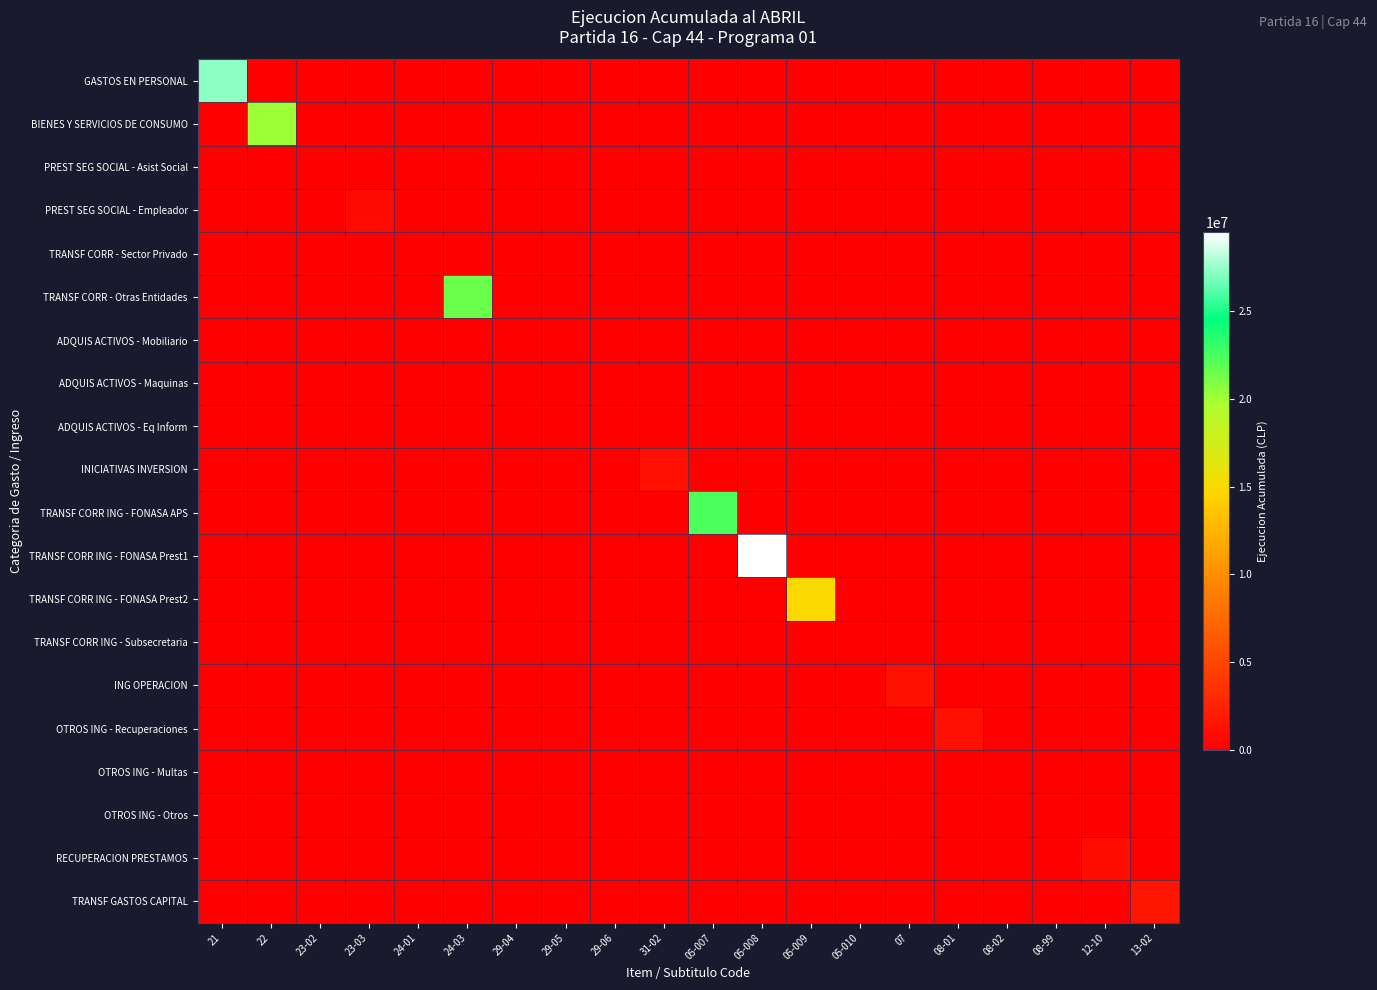

Reading right to left, what are all the values shown in this chart?

GASTOS EN PERSONAL: 13-02=0	12-10=0	08-99=0	08-02=0	08-01=0	07=0	05-010=0	05-009=0	05-008=0	05-007=0	31-02=0	29-06=0	29-05=0	29-04=0	24-03=0	24-01=0	23-03=0	23-02=0	22=0	21=27290596
BIENES Y SERVICIOS DE CONSUMO: 13-02=0	12-10=0	08-99=0	08-02=0	08-01=0	07=0	05-010=0	05-009=0	05-008=0	05-007=0	31-02=0	29-06=0	29-05=0	29-04=0	24-03=0	24-01=0	23-03=0	23-02=0	22=20056265	21=0
PREST SEG SOCIAL - Asist Social: 13-02=0	12-10=0	08-99=0	08-02=0	08-01=0	07=0	05-010=0	05-009=0	05-008=0	05-007=0	31-02=0	29-06=0	29-05=0	29-04=0	24-03=0	24-01=0	23-03=0	23-02=4152	22=0	21=0
PREST SEG SOCIAL - Empleador: 13-02=0	12-10=0	08-99=0	08-02=0	08-01=0	07=0	05-010=0	05-009=0	05-008=0	05-007=0	31-02=0	29-06=0	29-05=0	29-04=0	24-03=0	24-01=0	23-03=800251	23-02=0	22=0	21=0
TRANSF CORR - Sector Privado: 13-02=0	12-10=0	08-99=0	08-02=0	08-01=0	07=0	05-010=0	05-009=0	05-008=0	05-007=0	31-02=0	29-06=0	29-05=0	29-04=0	24-03=0	24-01=0	23-03=0	23-02=0	22=0	21=0
TRANSF CORR - Otras Entidades: 13-02=0	12-10=0	08-99=0	08-02=0	08-01=0	07=0	05-010=0	05-009=0	05-008=0	05-007=0	31-02=0	29-06=0	29-05=0	29-04=0	24-03=21485192	24-01=0	23-03=0	23-02=0	22=0	21=0
ADQUIS ACTIVOS - Mobiliario: 13-02=0	12-10=0	08-99=0	08-02=0	08-01=0	07=0	05-010=0	05-009=0	05-008=0	05-007=0	31-02=0	29-06=0	29-05=0	29-04=38573	24-03=0	24-01=0	23-03=0	23-02=0	22=0	21=0
ADQUIS ACTIVOS - Maquinas: 13-02=0	12-10=0	08-99=0	08-02=0	08-01=0	07=0	05-010=0	05-009=0	05-008=0	05-007=0	31-02=0	29-06=0	29-05=91420	29-04=0	24-03=0	24-01=0	23-03=0	23-02=0	22=0	21=0
ADQUIS ACTIVOS - Eq Inform: 13-02=0	12-10=0	08-99=0	08-02=0	08-01=0	07=0	05-010=0	05-009=0	05-008=0	05-007=0	31-02=0	29-06=3571	29-05=0	29-04=0	24-03=0	24-01=0	23-03=0	23-02=0	22=0	21=0
INICIATIVAS INVERSION: 13-02=0	12-10=0	08-99=0	08-02=0	08-01=0	07=0	05-010=0	05-009=0	05-008=0	05-007=0	31-02=1215341	29-06=0	29-05=0	29-04=0	24-03=0	24-01=0	23-03=0	23-02=0	22=0	21=0
TRANSF CORR ING - FONASA APS: 13-02=0	12-10=0	08-99=0	08-02=0	08-01=0	07=0	05-010=0	05-009=0	05-008=0	05-007=22365296	31-02=0	29-06=0	29-05=0	29-04=0	24-03=0	24-01=0	23-03=0	23-02=0	22=0	21=0
TRANSF CORR ING - FONASA Prest1: 13-02=0	12-10=0	08-99=0	08-02=0	08-01=0	07=0	05-010=0	05-009=0	05-008=29485870	05-007=0	31-02=0	29-06=0	29-05=0	29-04=0	24-03=0	24-01=0	23-03=0	23-02=0	22=0	21=0
TRANSF CORR ING - FONASA Prest2: 13-02=0	12-10=0	08-99=0	08-02=0	08-01=0	07=0	05-010=0	05-009=14908445	05-008=0	05-007=0	31-02=0	29-06=0	29-05=0	29-04=0	24-03=0	24-01=0	23-03=0	23-02=0	22=0	21=0
TRANSF CORR ING - Subsecretaria: 13-02=0	12-10=0	08-99=0	08-02=0	08-01=0	07=0	05-010=21432	05-009=0	05-008=0	05-007=0	31-02=0	29-06=0	29-05=0	29-04=0	24-03=0	24-01=0	23-03=0	23-02=0	22=0	21=0
ING OPERACION: 13-02=0	12-10=0	08-99=0	08-02=0	08-01=0	07=1373330	05-010=0	05-009=0	05-008=0	05-007=0	31-02=0	29-06=0	29-05=0	29-04=0	24-03=0	24-01=0	23-03=0	23-02=0	22=0	21=0
OTROS ING - Recuperaciones: 13-02=0	12-10=0	08-99=0	08-02=0	08-01=1188085	07=0	05-010=0	05-009=0	05-008=0	05-007=0	31-02=0	29-06=0	29-05=0	29-04=0	24-03=0	24-01=0	23-03=0	23-02=0	22=0	21=0
OTROS ING - Multas: 13-02=0	12-10=0	08-99=0	08-02=447	08-01=0	07=0	05-010=0	05-009=0	05-008=0	05-007=0	31-02=0	29-06=0	29-05=0	29-04=0	24-03=0	24-01=0	23-03=0	23-02=0	22=0	21=0
OTROS ING - Otros: 13-02=0	12-10=0	08-99=48054	08-02=0	08-01=0	07=0	05-010=0	05-009=0	05-008=0	05-007=0	31-02=0	29-06=0	29-05=0	29-04=0	24-03=0	24-01=0	23-03=0	23-02=0	22=0	21=0
RECUPERACION PRESTAMOS: 13-02=0	12-10=1131886	08-99=0	08-02=0	08-01=0	07=0	05-010=0	05-009=0	05-008=0	05-007=0	31-02=0	29-06=0	29-05=0	29-04=0	24-03=0	24-01=0	23-03=0	23-02=0	22=0	21=0
TRANSF GASTOS CAPITAL: 13-02=1520194	12-10=0	08-99=0	08-02=0	08-01=0	07=0	05-010=0	05-009=0	05-008=0	05-007=0	31-02=0	29-06=0	29-05=0	29-04=0	24-03=0	24-01=0	23-03=0	23-02=0	22=0	21=0